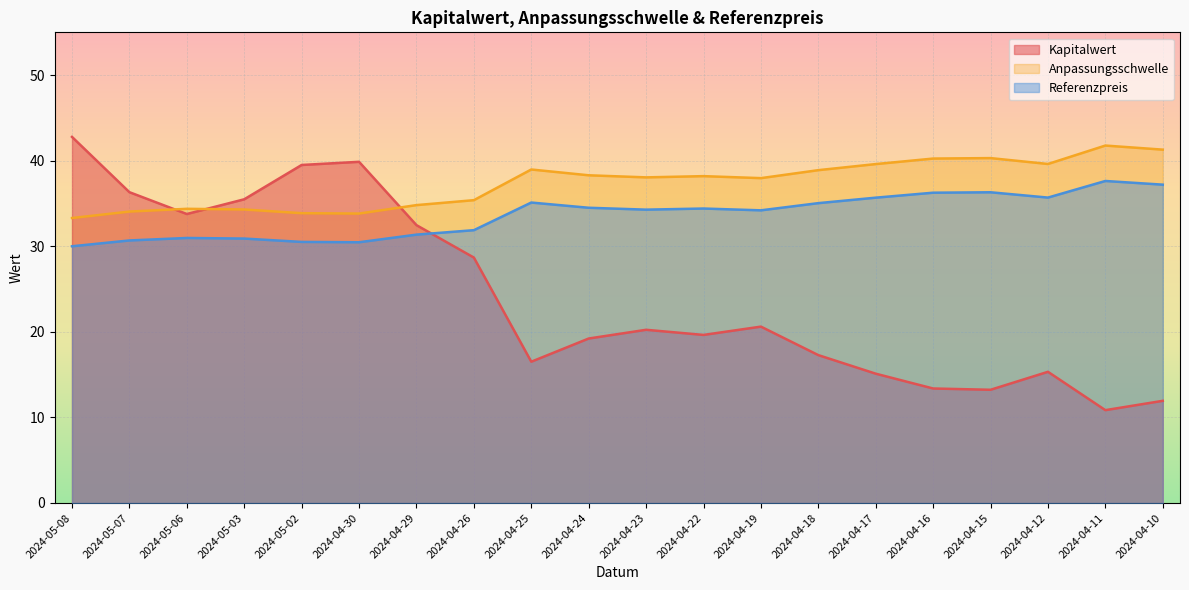

True or false: Anpassungsschwelle and Referenzpreis cross at least once.

False